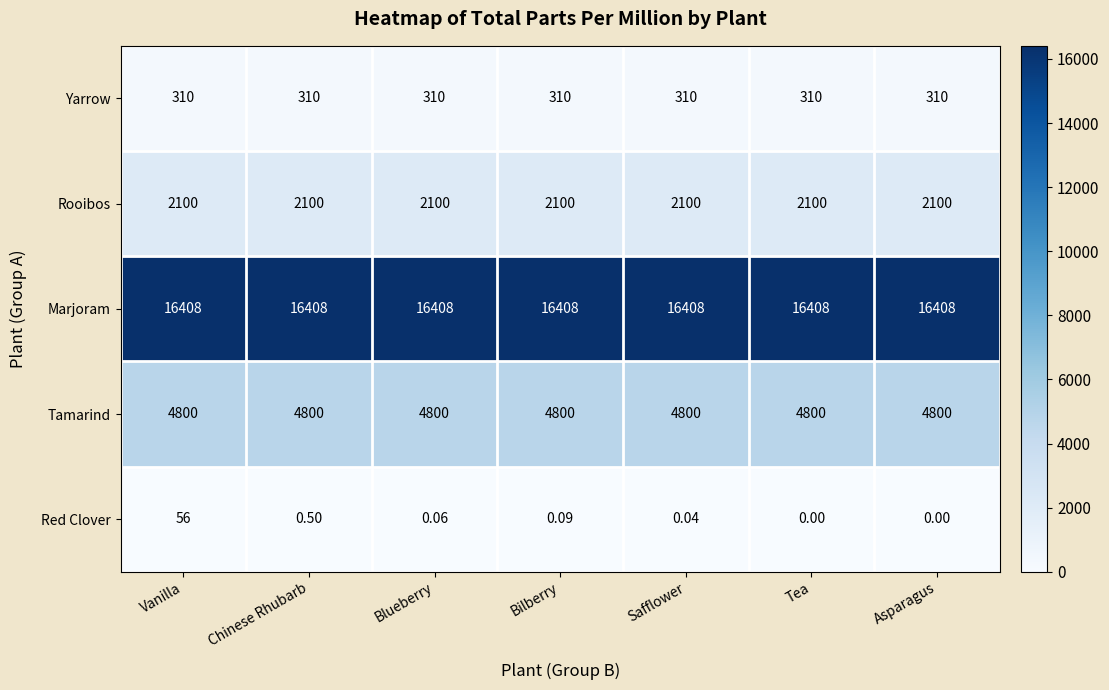

Where is Red Clover nearest to the value 28?

Chinese Rhubarb